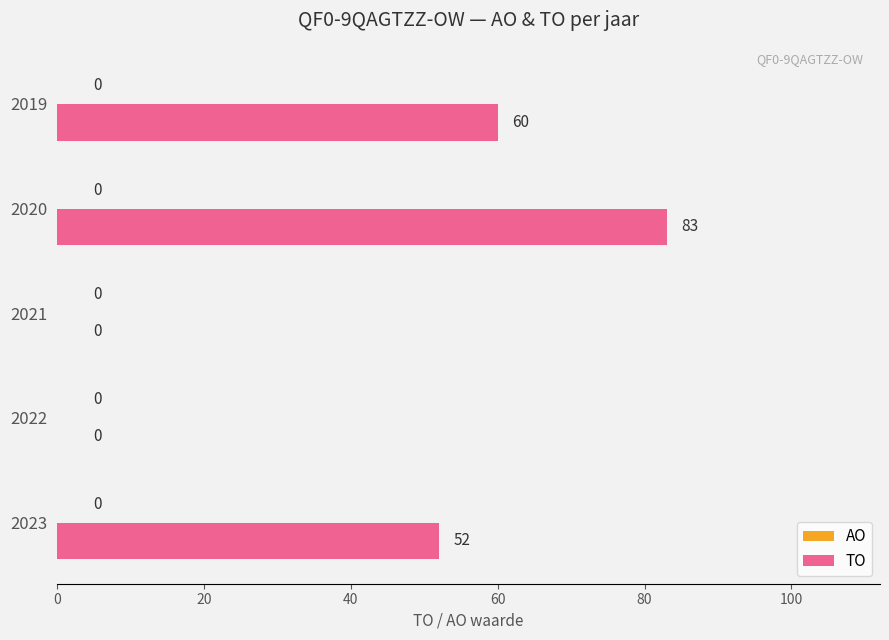

True or false: the data shows 46 at 2020.

False